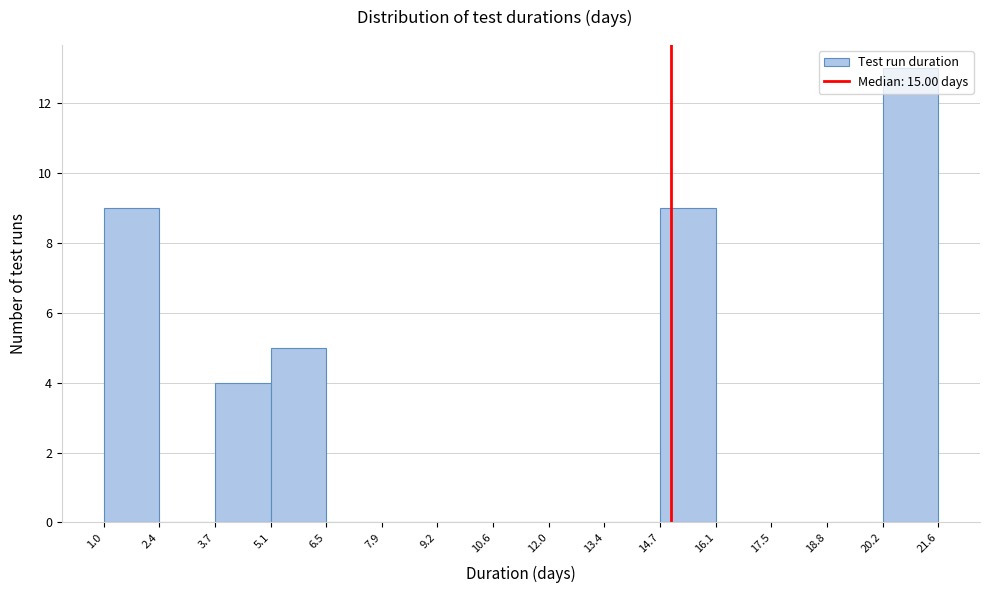

Reading left to right, transcribe this chart: for each bar, give the range it covers on the x-axis and its height. The values are not printed on the chart, so give them approximately, as read against the axis.

1.0 to 2.4: 9
2.4 to 3.7: 0
3.7 to 5.1: 4
5.1 to 6.5: 5
6.5 to 7.9: 0
7.9 to 9.2: 0
9.2 to 10.6: 0
10.6 to 12.0: 0
12.0 to 13.4: 0
13.4 to 14.7: 0
14.7 to 16.1: 9
16.1 to 17.5: 0
17.5 to 18.8: 0
18.8 to 20.2: 0
20.2 to 21.6: 13